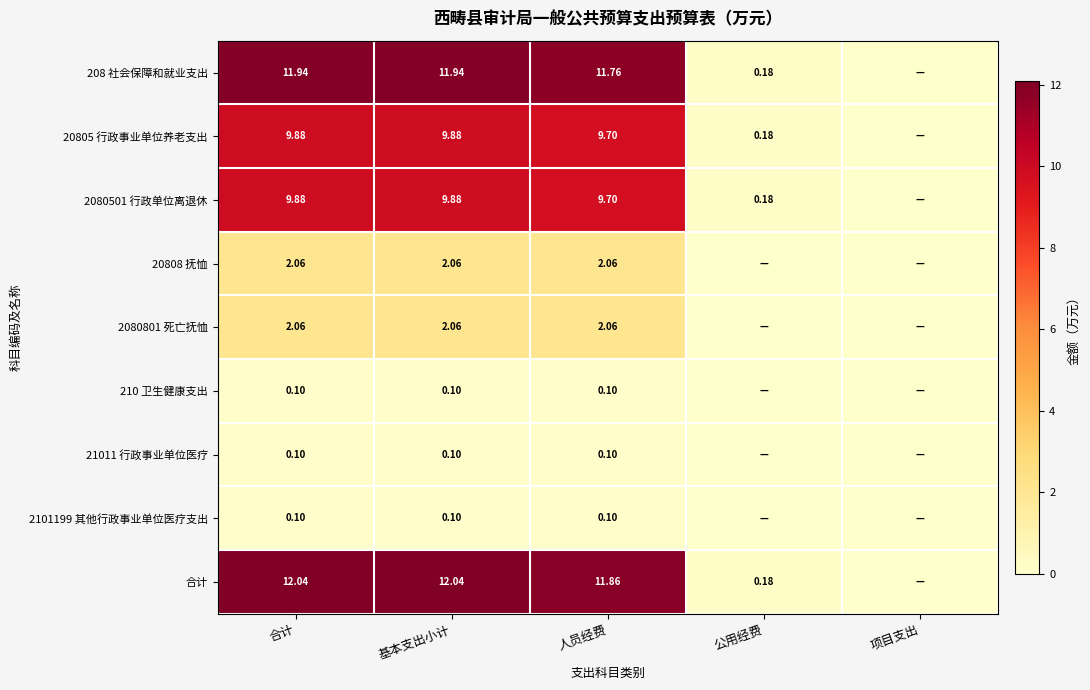

Between 合计 and 人员经费, which is larger?

合计